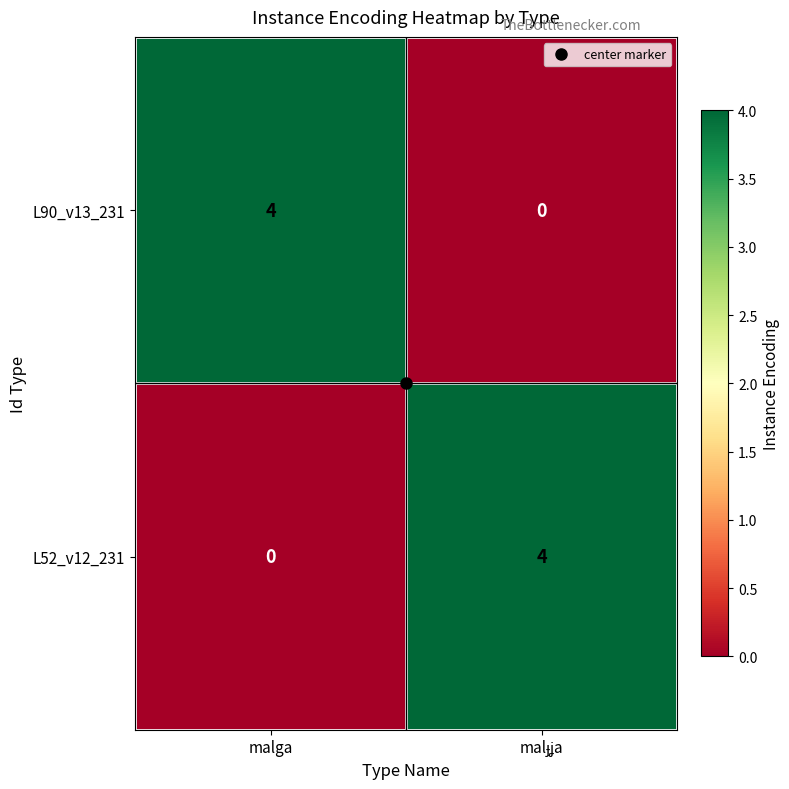

What is the spread (max minus min) of values at malga?

4